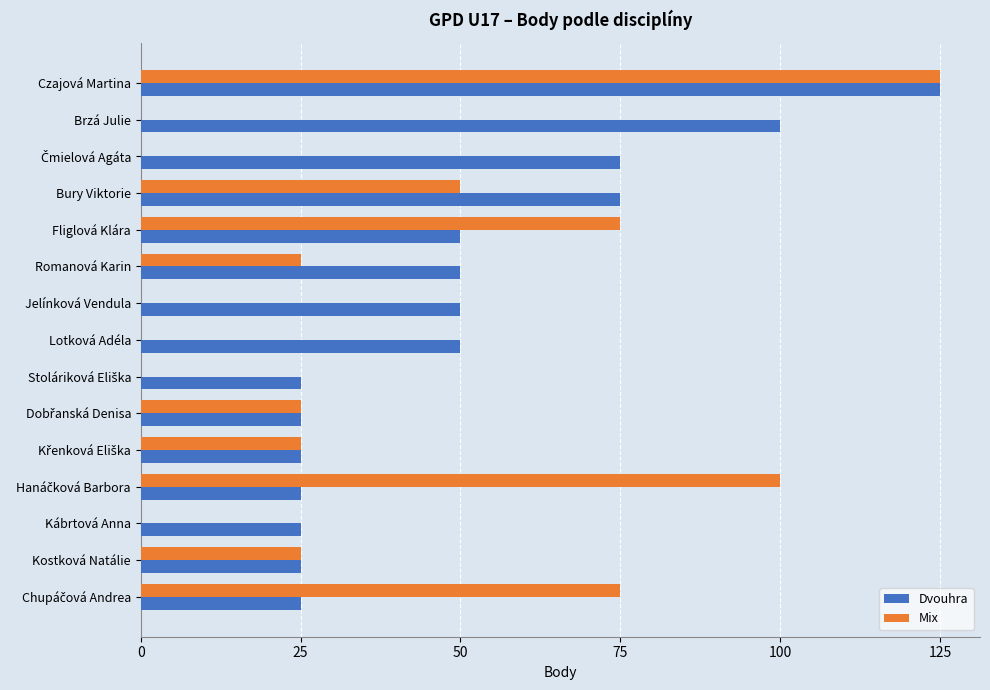

The Mix series shows 0 at Kábrtová Anna. True or false?

True